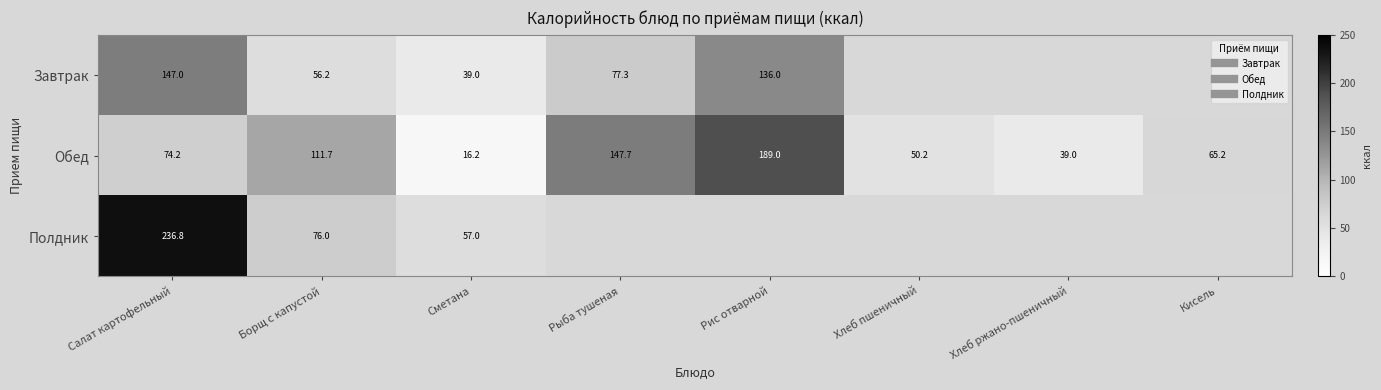

How many values in the Завтрак series are below 147?

4